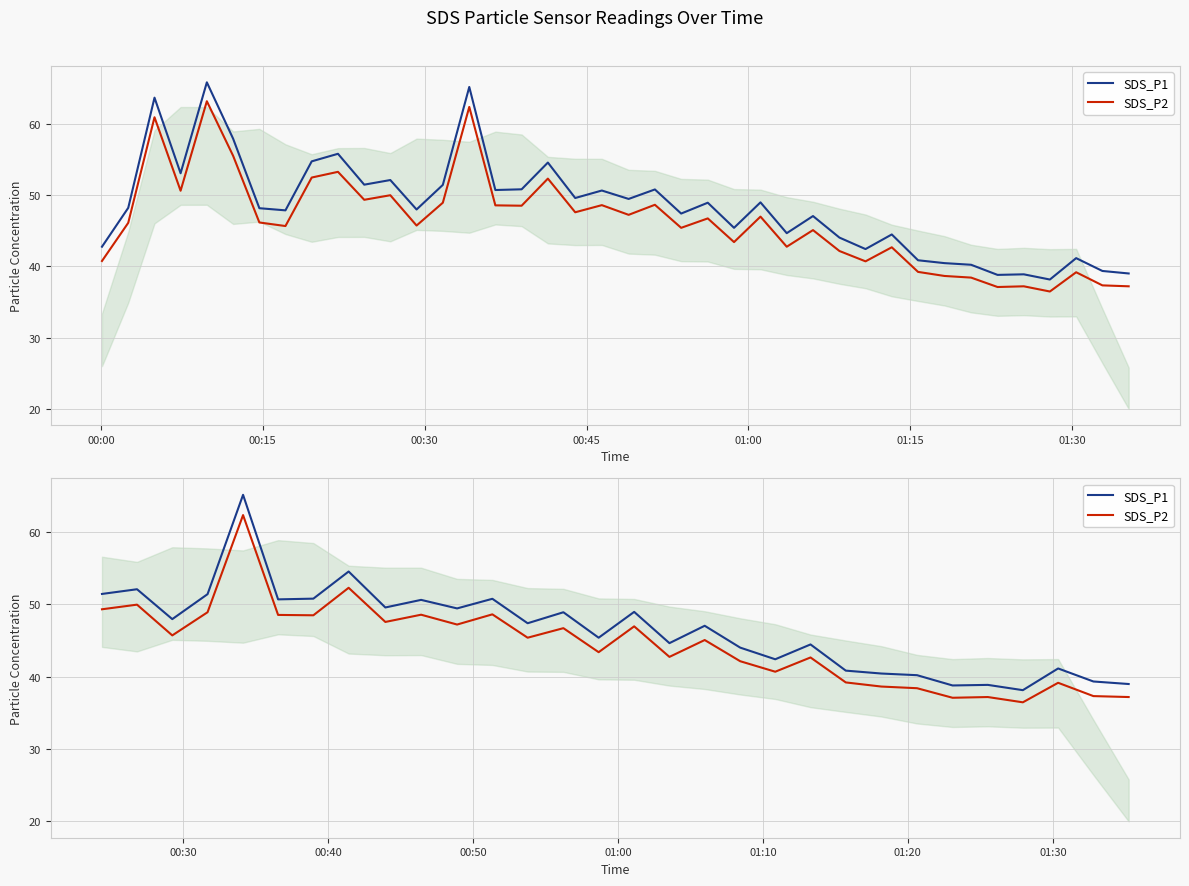

What are all the series names shown in the legend?

SDS_P1, SDS_P2